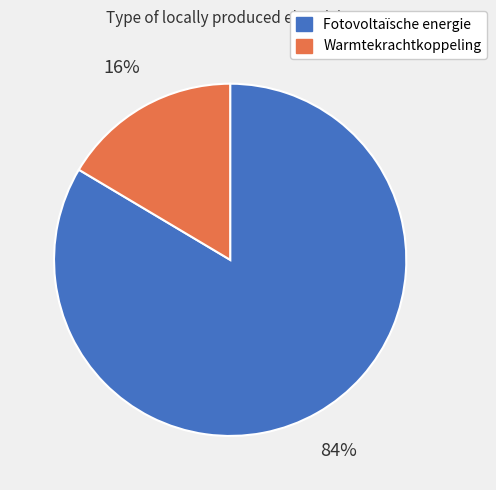

Combined, do Fotovoltaïsche energie and Warmtekrachtkoppeling account for over 50%?

Yes